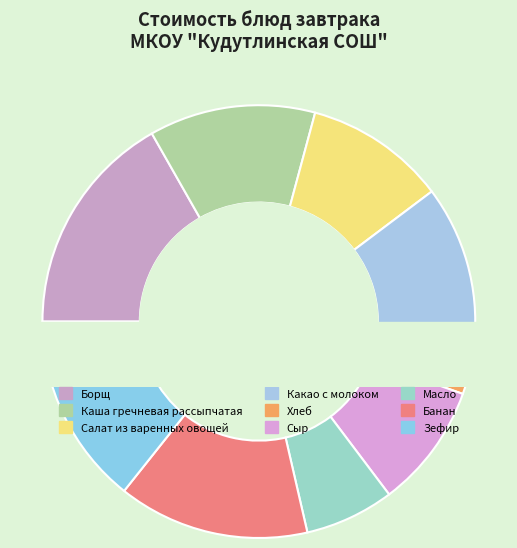

To the nearest percent, what percentage of the pie is Какао с молоком?

12%